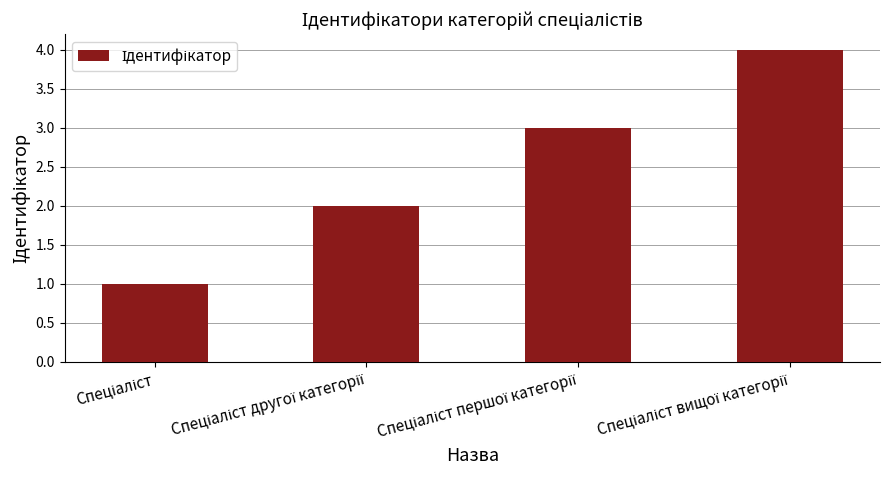

What is the smallest value displayed?

1